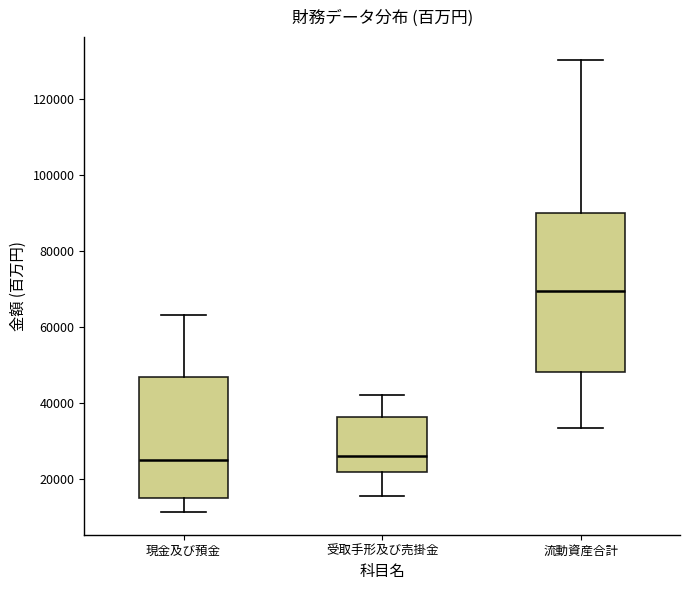

Reading left to right, read every box against the y-axis: the position of its median line, the range the box covers, and the ends of its whiskers. The values are not printed on the chart, so give them approximately, as read against the axis.

現金及び預金: median 24000, box 14000 to 46000, whiskers 12000 to 64000
受取手形及び売掛金: median 26000, box 22000 to 36000, whiskers 16000 to 42000
流動資産合計: median 70000, box 48000 to 90000, whiskers 34000 to 130000